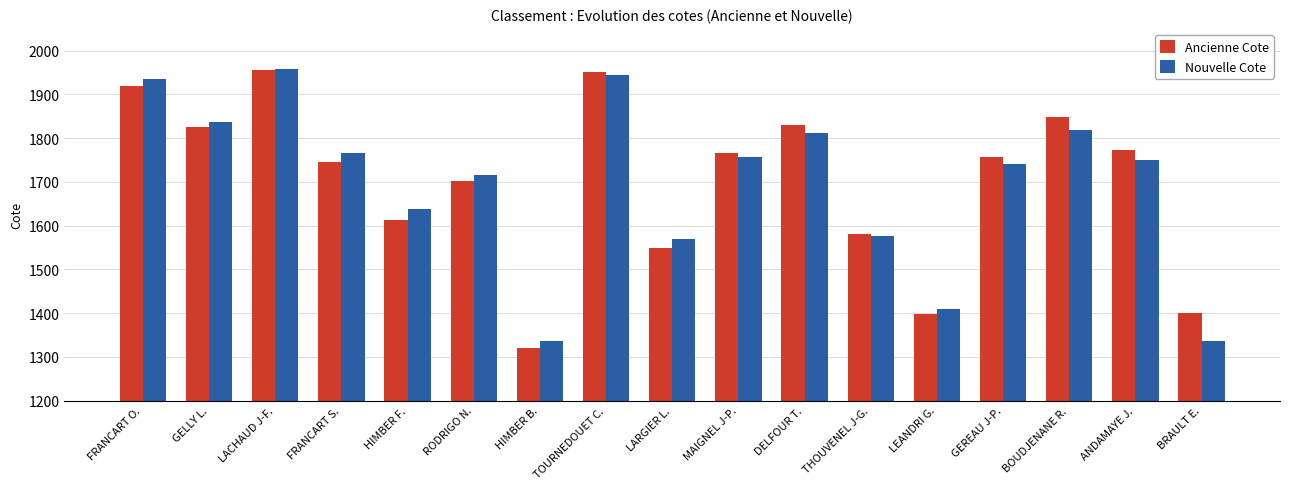

Which series changed the most between LARGIER L. and ANDAMAYE J.?

Ancienne Cote